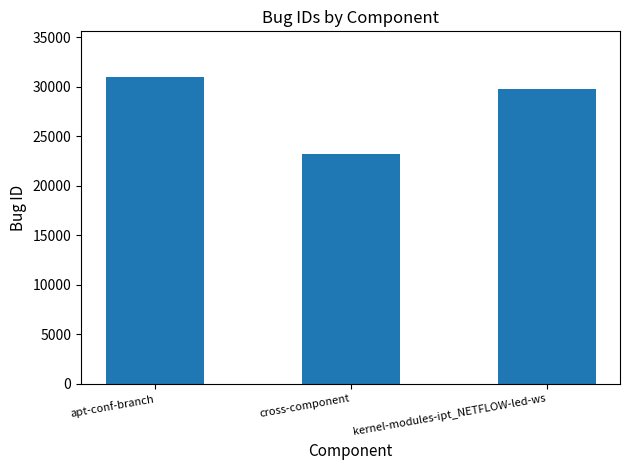

Rank the categories by value from highest to lowest.

apt-conf-branch, kernel-modules-ipt_NETFLOW-led-ws, cross-component